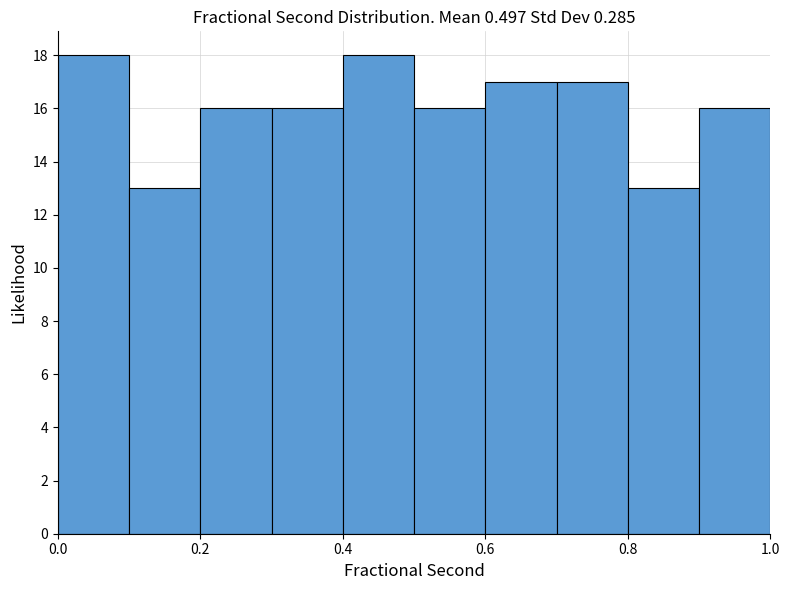

Reading left to right, list every bar in this chart as the range it spans on the x-axis followed by its height. The values are not printed on the chart, so give them approximately, as read against the axis.

0.0 to 0.1: 18
0.1 to 0.2: 13
0.2 to 0.3: 16
0.3 to 0.4: 16
0.4 to 0.5: 18
0.5 to 0.6: 16
0.6 to 0.7: 17
0.7 to 0.8: 17
0.8 to 0.9: 13
0.9 to 1.0: 16